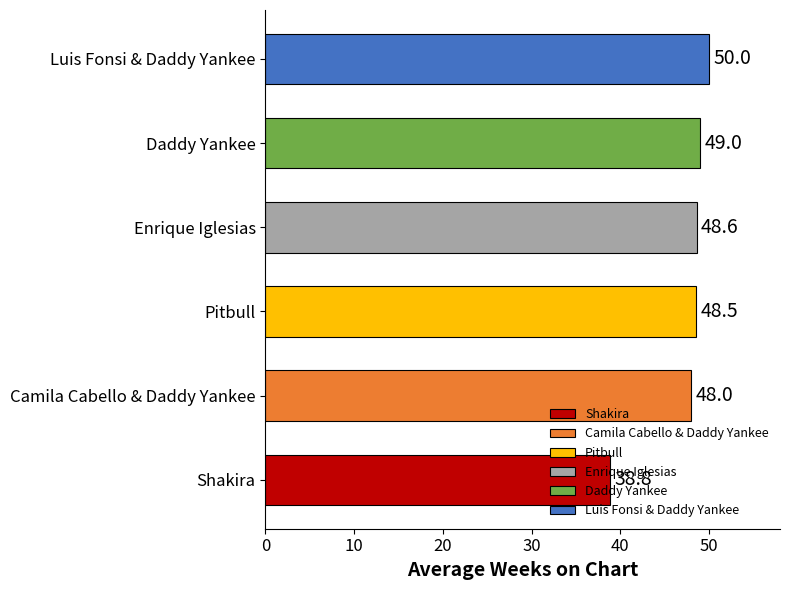

What is the difference between the values at Enrique Iglesias and Pitbull?

0.1